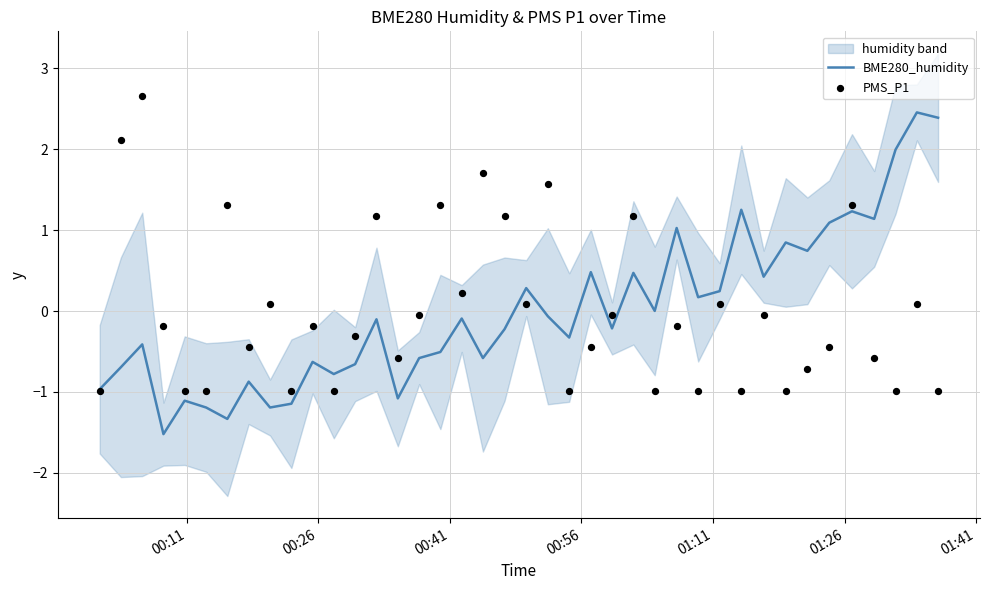

What are all the series names shown in the legend?

BME280_humidity, PMS_P1